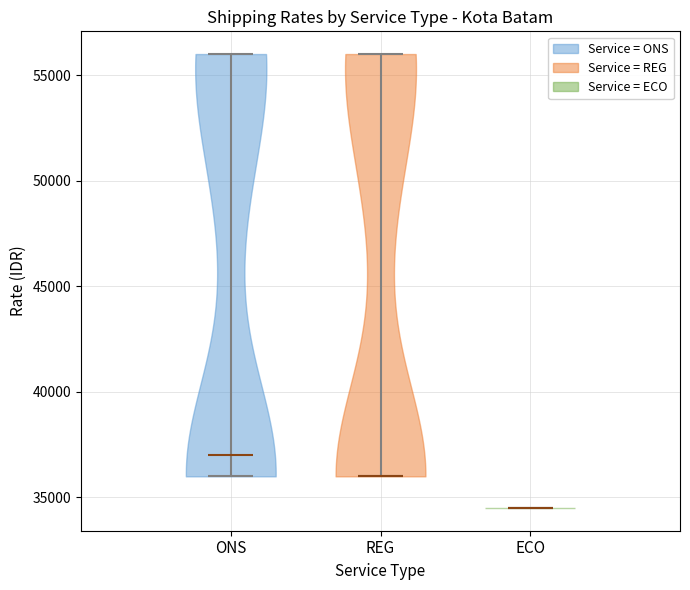

Reading left to right, read every violin against the y-axis: where its median line is, and the lowest and highest points it reaches. The values are not printed on the chart, so give them approximately, as read against the axis.

ONS: median line 37000, lowest point 36000, highest point 56000
REG: median line 36000, lowest point 36000, highest point 56000
ECO: median line 34500, lowest point 34500, highest point 34500